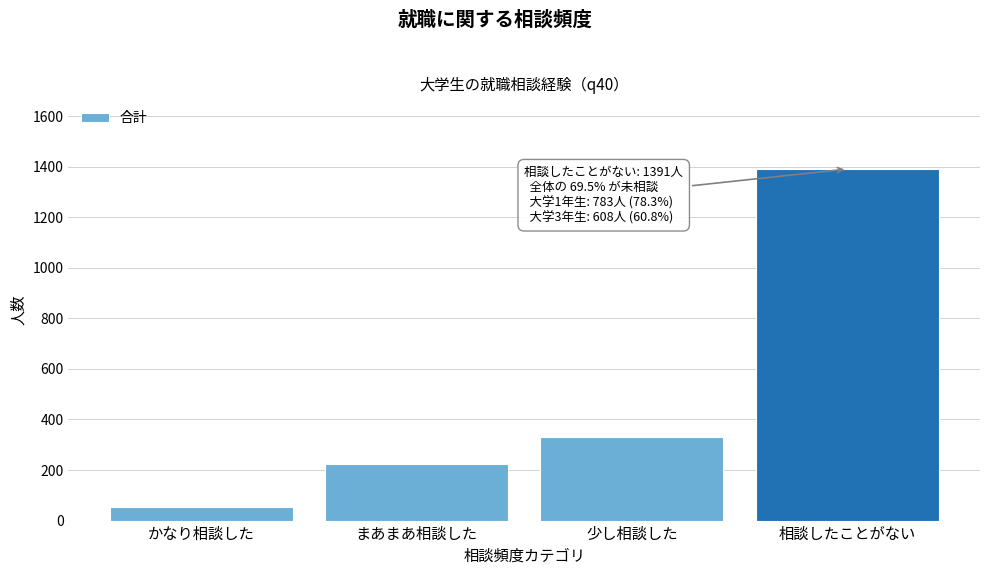

Reading left to right, transcribe all the data shown in this chart.

53	225	331	1391